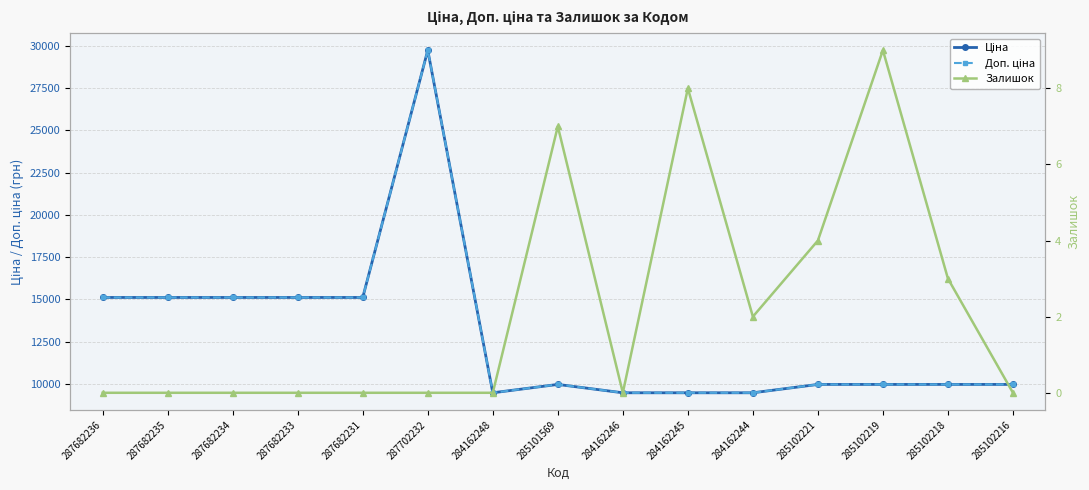

Is the value of Залишок at 285102216 greater than the value of Ціна at 285102218?

No